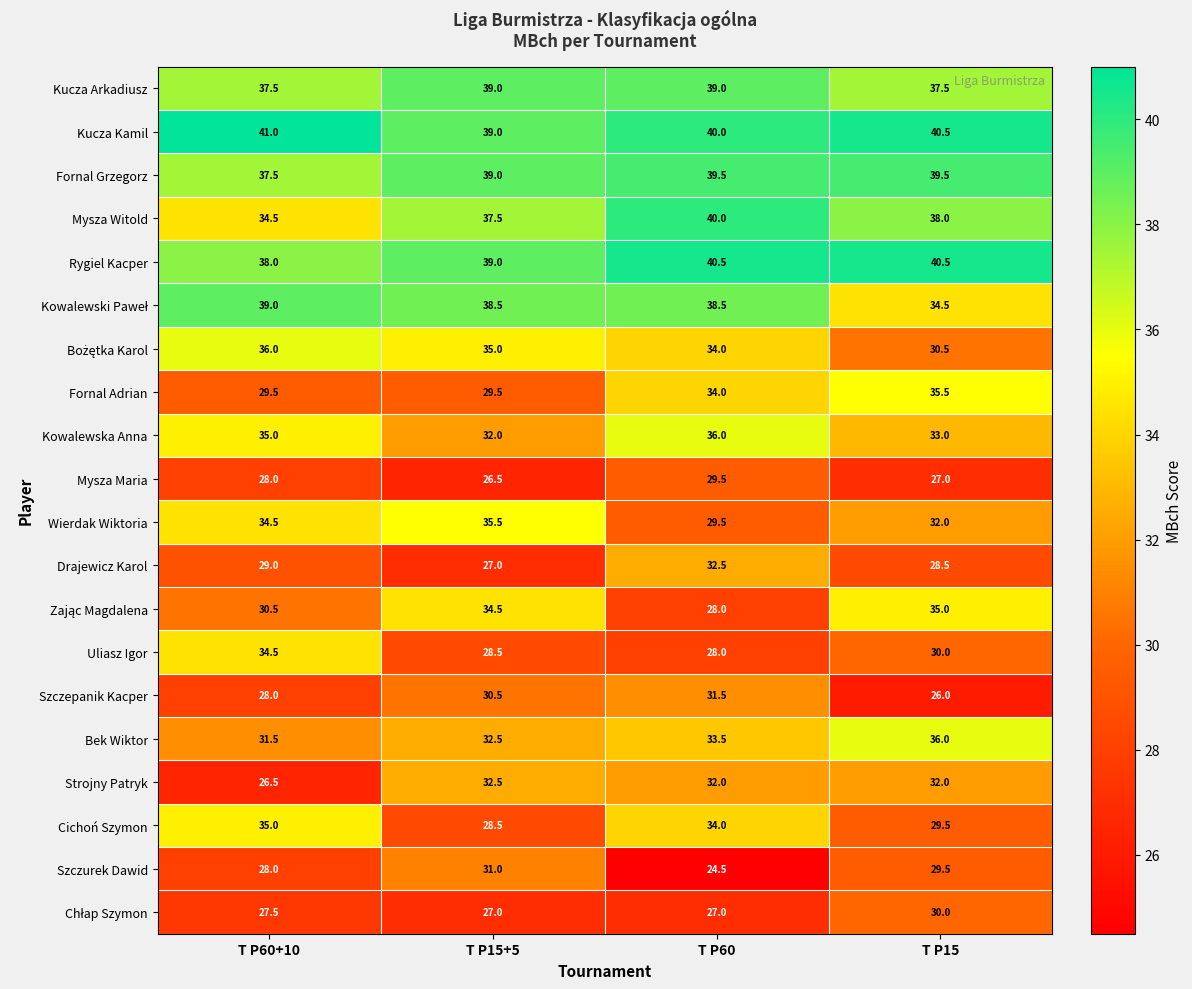

Which series has the largest total across all categories?

Kucza Kamil